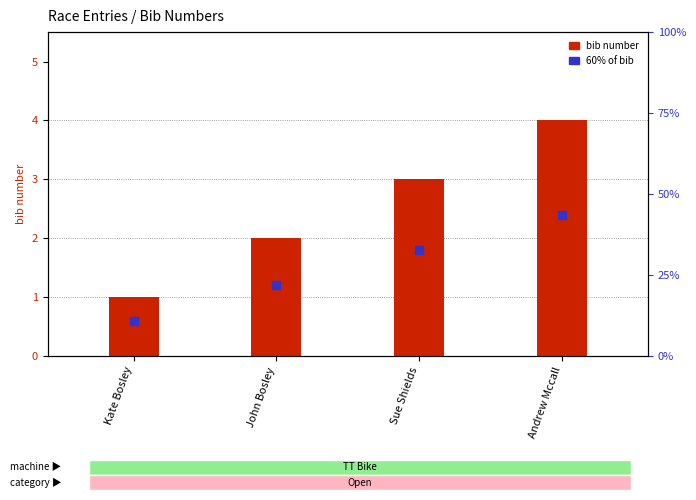

Which series reaches the minimum Y coordinate?

60% of bib